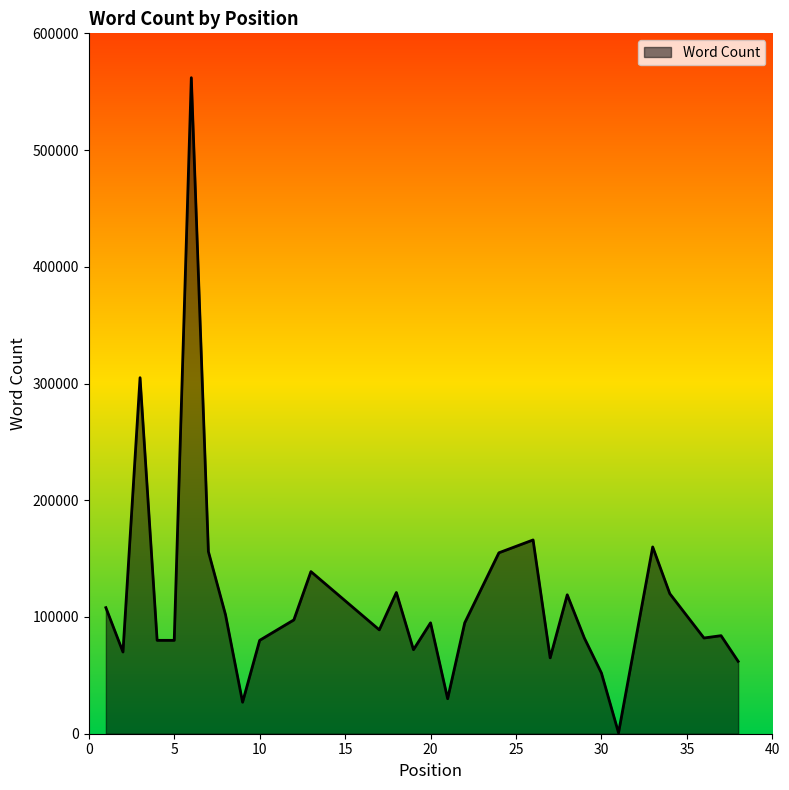

What is the maximum value shown in the chart?

561996